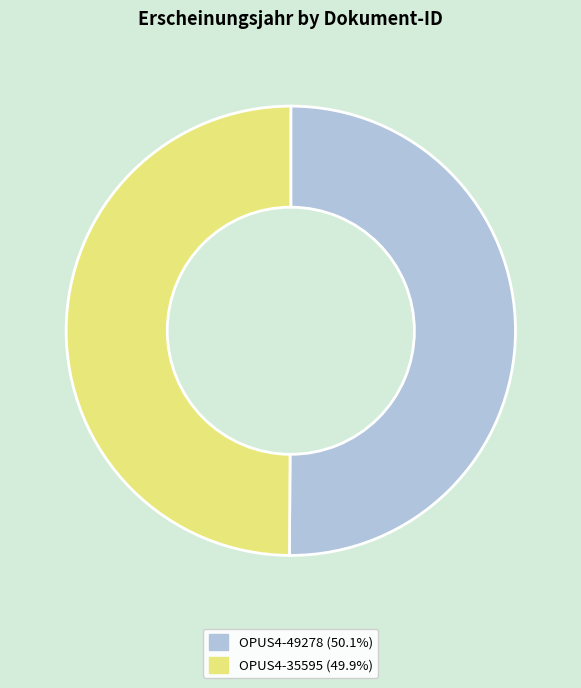

Approximately how many times larger is the value at OPUS4-49278 compared to OPUS4-35595?

1.0